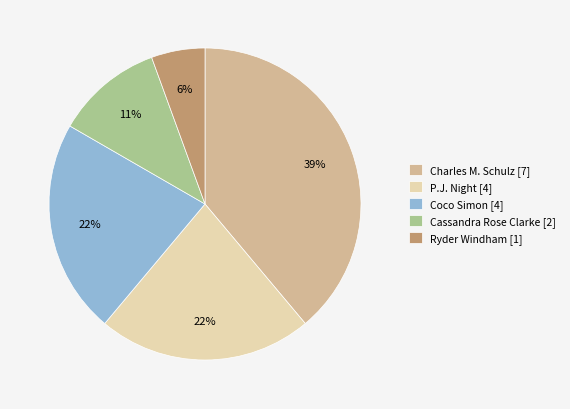

To the nearest percent, what is the combined percentage of Ryder Windham [1] and Coco Simon [4]?

28%